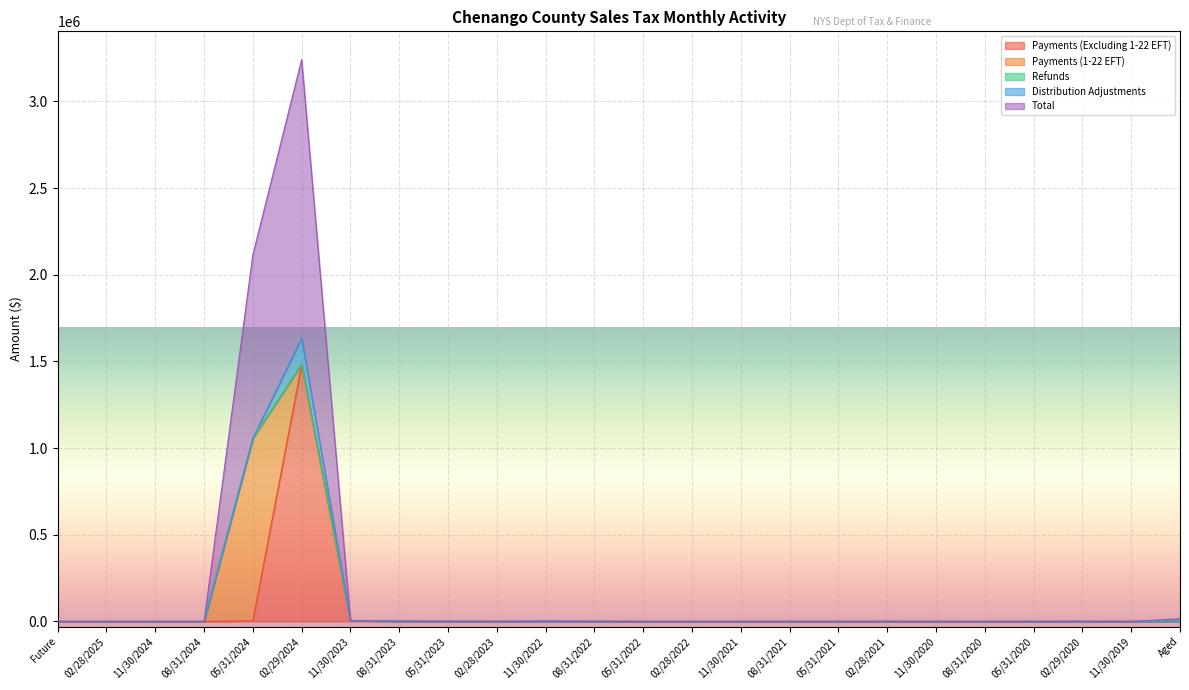

What is the highest value of the Payments (Excluding 1-22 EFT) series?

1479133.9